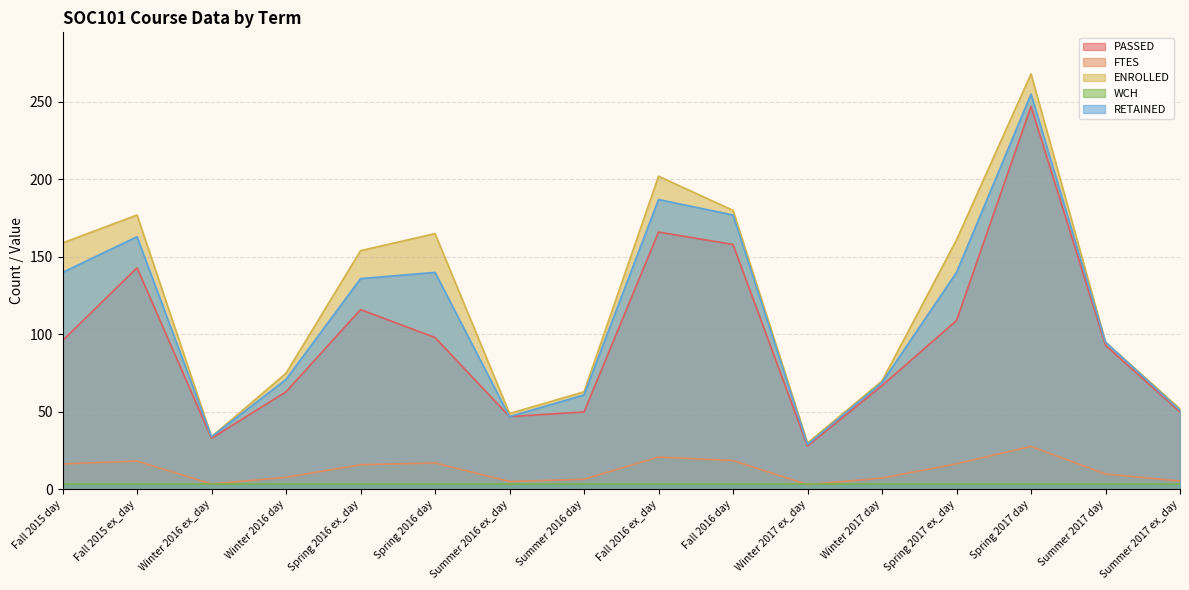

True or false: RETAINED and ENROLLED cross at least once.

False